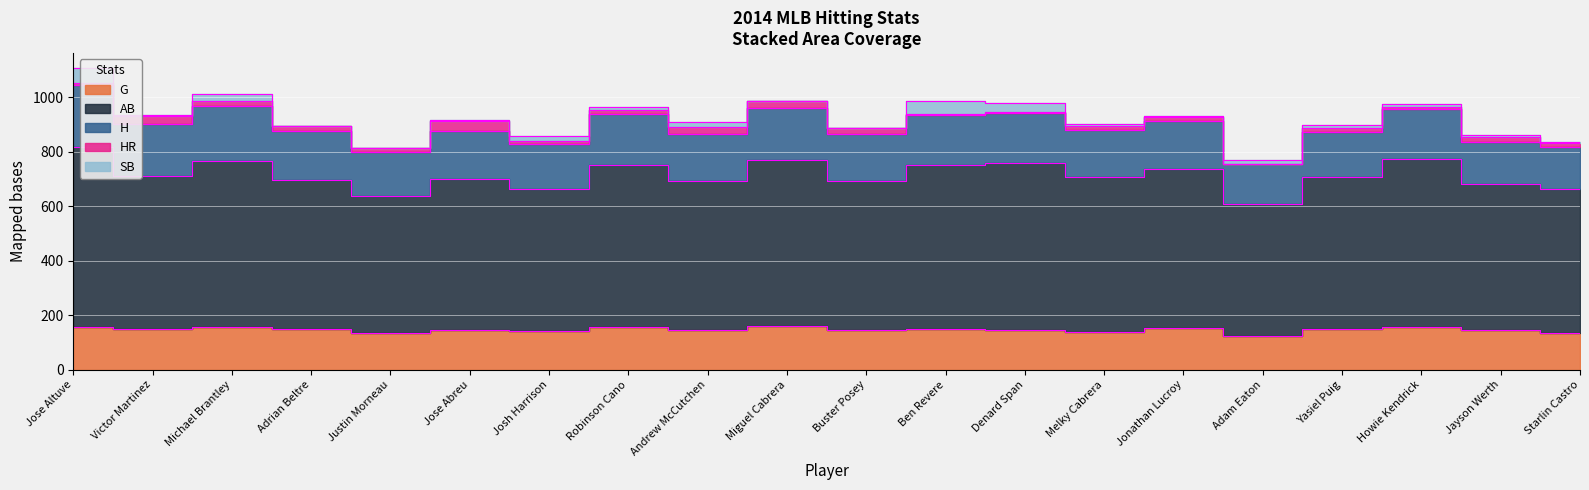

What is the total value across all series at Melky Cabrera?

900